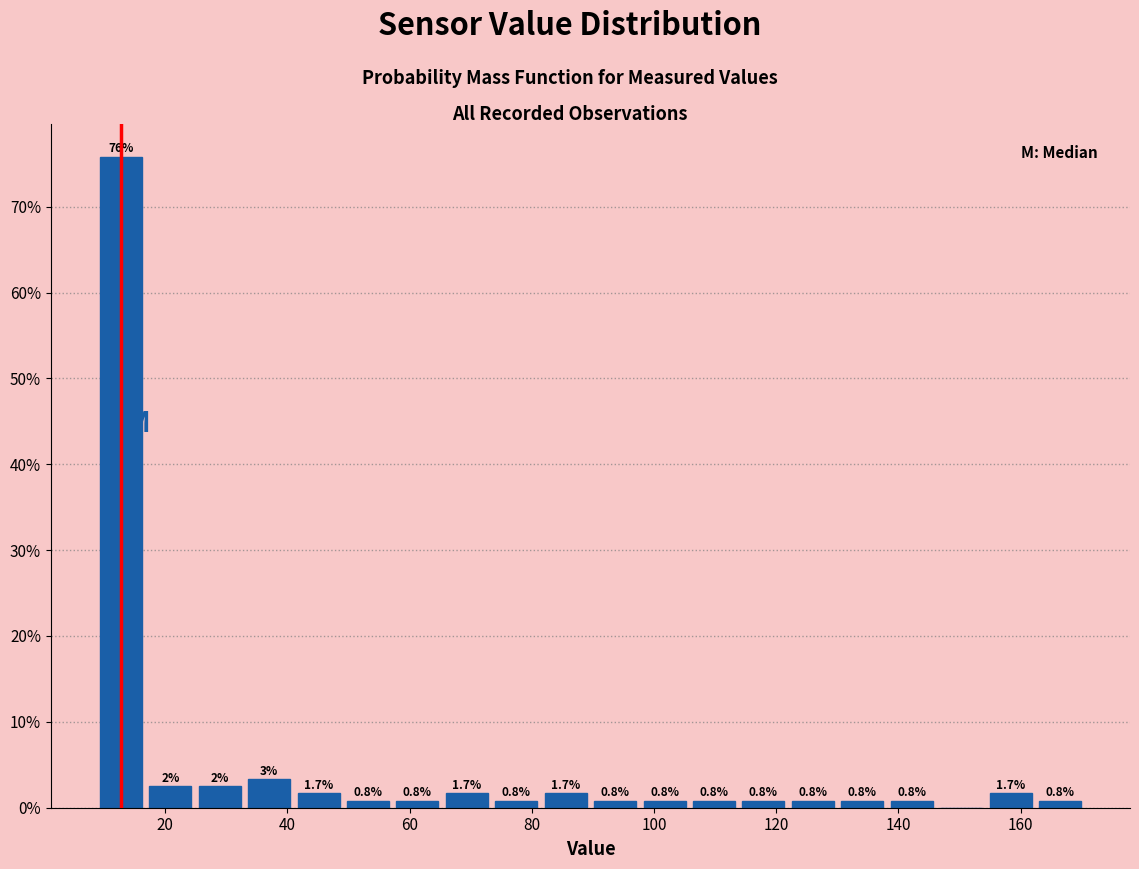

Over which range of the x-axis is the bar tallest?

8 to 16